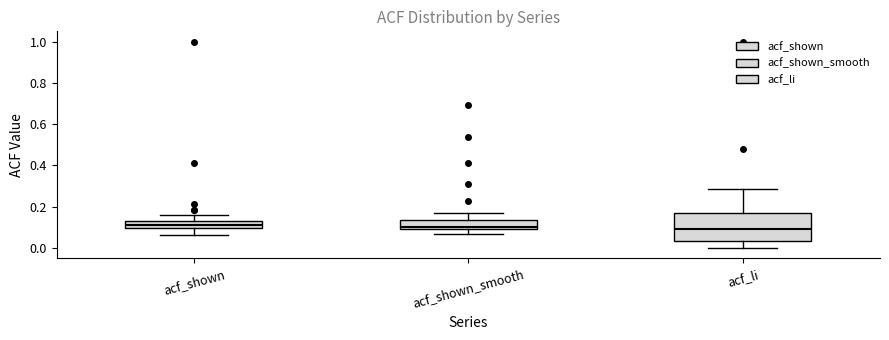

Reading left to right, read every box against the y-axis: the position of its median line, the range the box covers, and the ends of its whiskers. The values are not printed on the chart, so give them approximately, as read against the axis.

acf_shown: median 0.10 (inside the box), box 0.10 to 0.12, whiskers 0.06 to 0.16
acf_shown_smooth: median 0.10 (just above the box's lower edge), box 0.10 to 0.14, whiskers 0.06 to 0.18
acf_li: median 0.08, box 0.04 to 0.16, whiskers 0.00 to 0.28